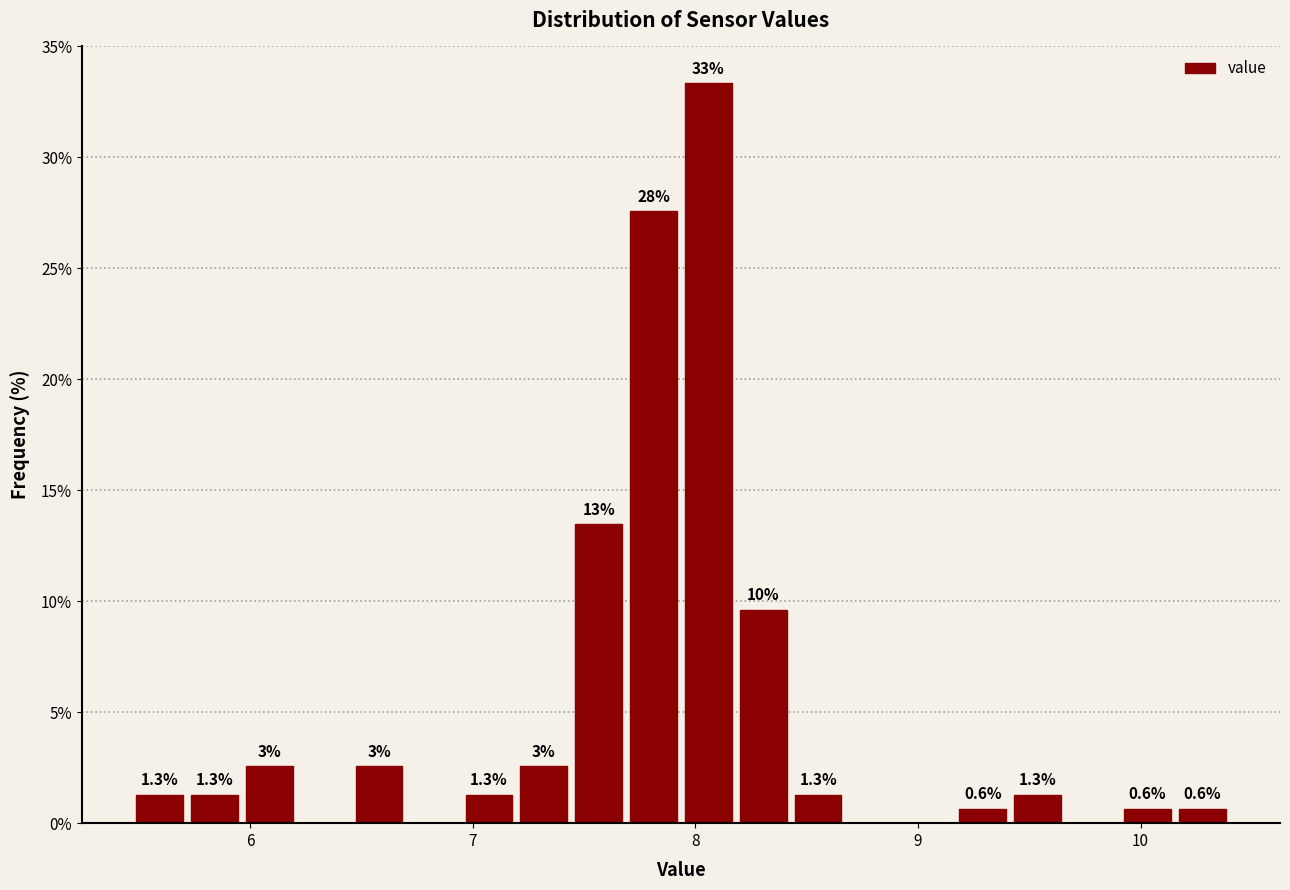

Read against the x-axis, roughly where is the centre of the tallest bar?

8.1